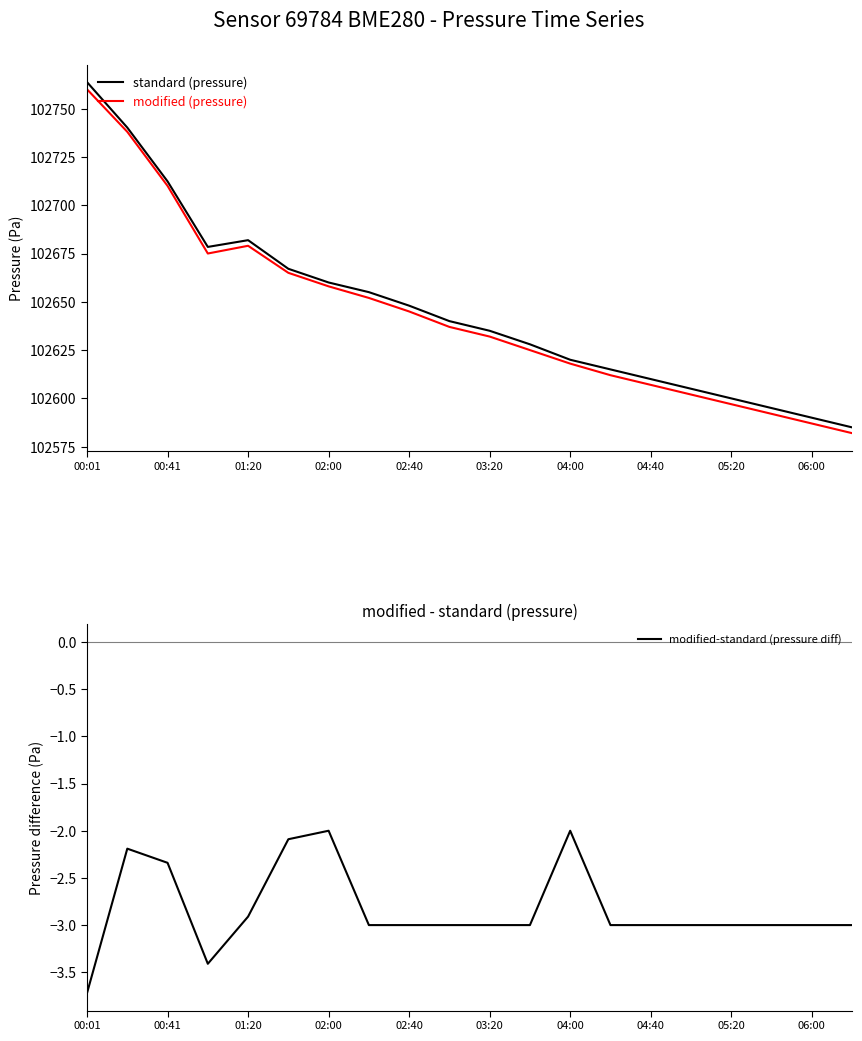

What is the difference between the standard (pressure) values at 05:20 and 01:20?

81.9